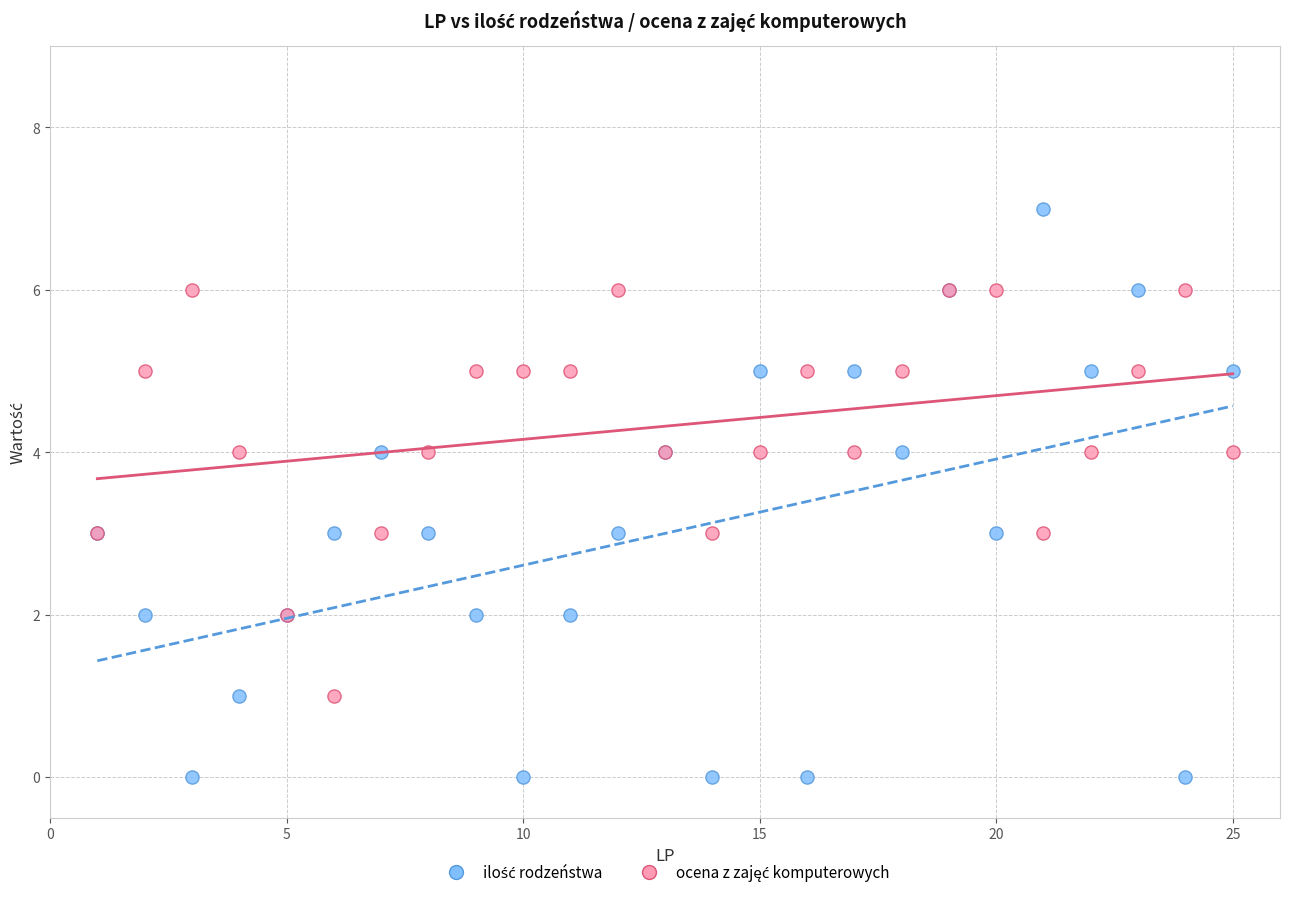

What is the X range (max minus min) for the scatter plot?

24